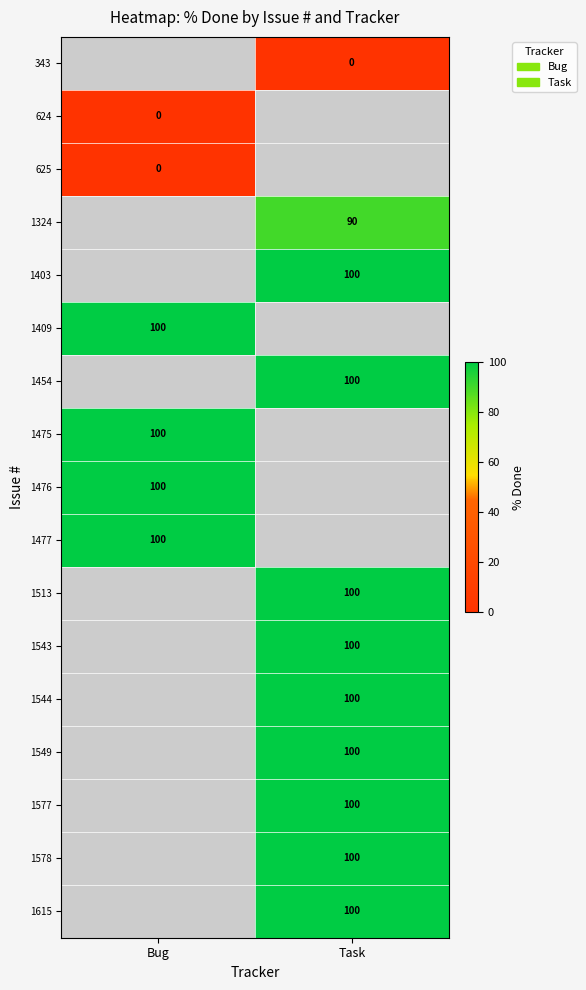

True or false: 1476 has a value of 170 at Bug.

False